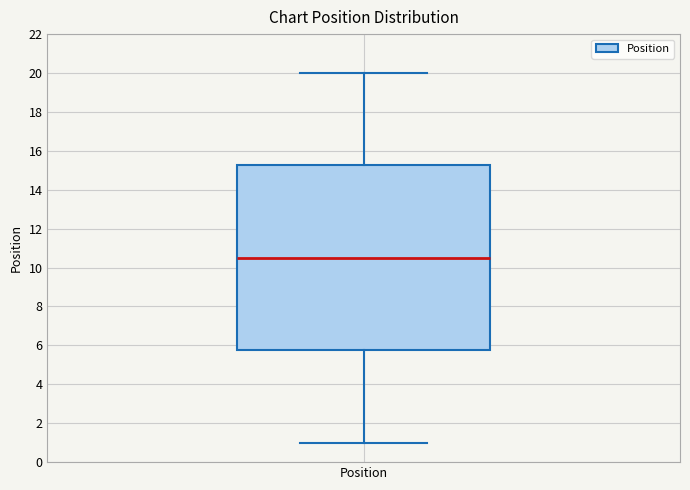

Where is the lower edge of the box for Position on the y-axis? The values are not printed on the chart, so give them approximately, as read against the axis.

5.8